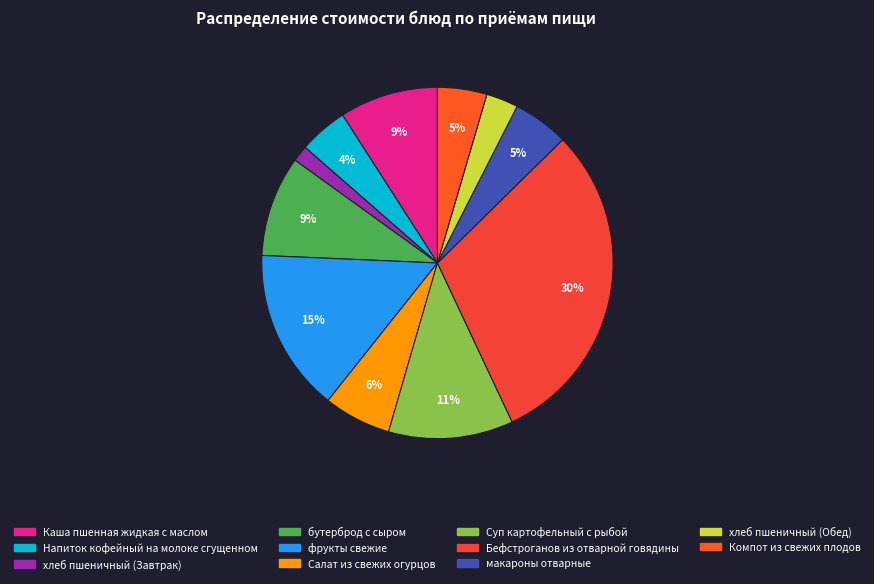

Is Каша пшенная жидкая с маслом the majority of the pie?

No